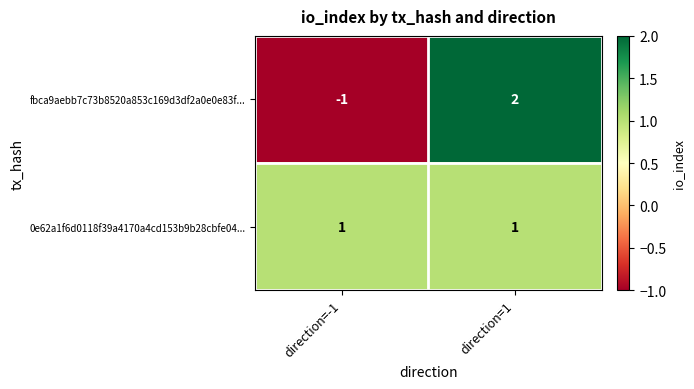

At which category is the sum across all series the highest?

direction=1